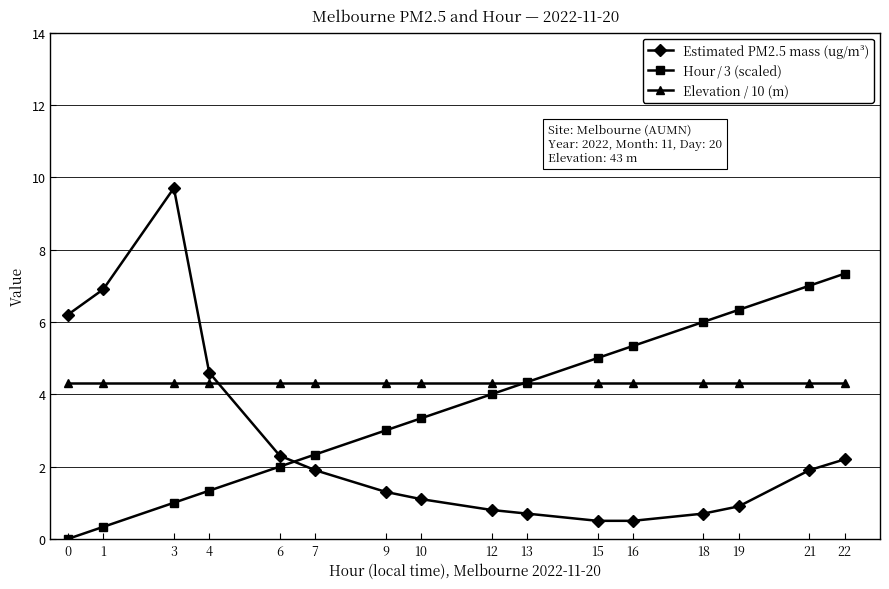

What is the maximum value shown in the chart?

9.7